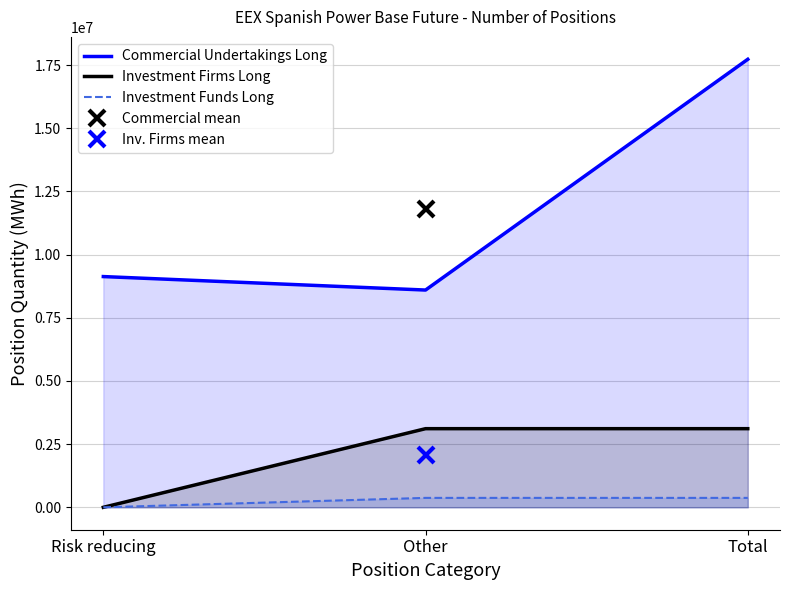

List the series in order of their overall mean, lowest first.

Investment Funds Long, Investment Firms Long, Commercial Undertakings Long